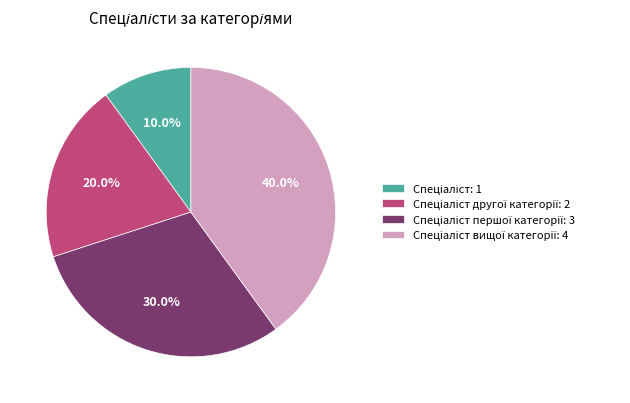

Is there any slice that represents more than half of the pie?

No